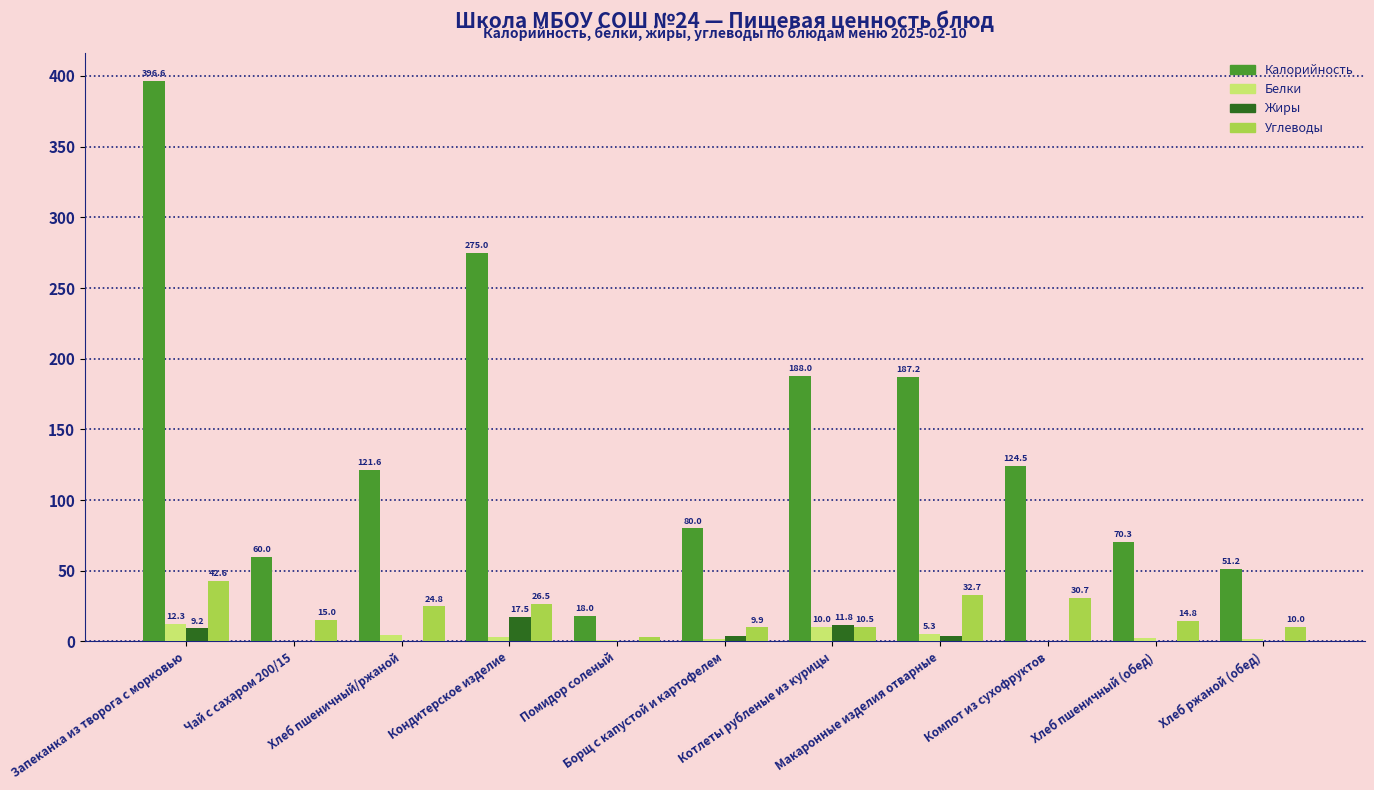

What is the highest value of the Белки series?

12.3